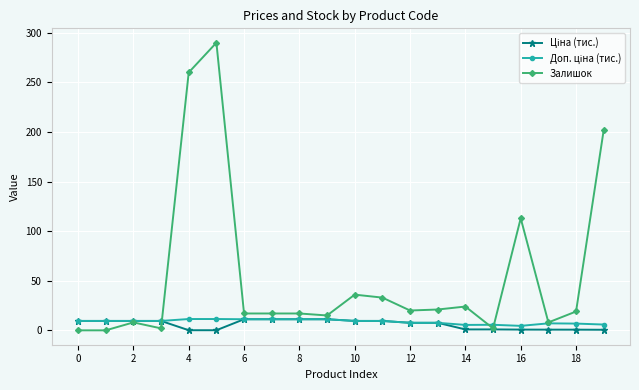

Which series has the widest spread of values?

Залишок